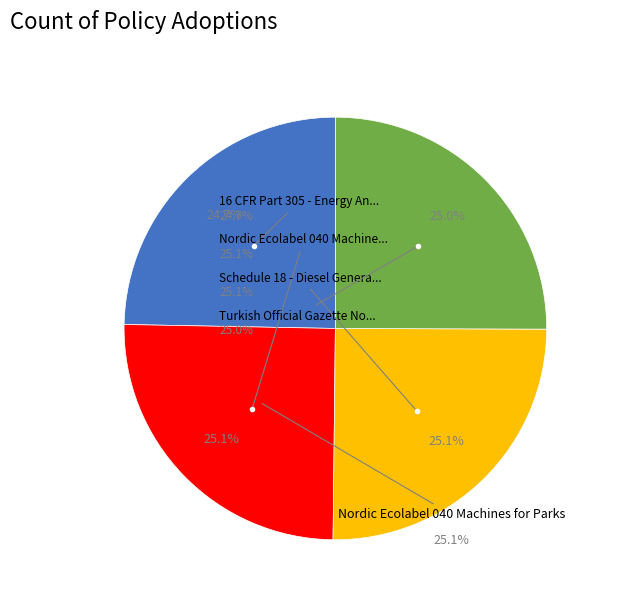

Which slice is the smallest?

16 CFR Part 305 - Energy And Water Use